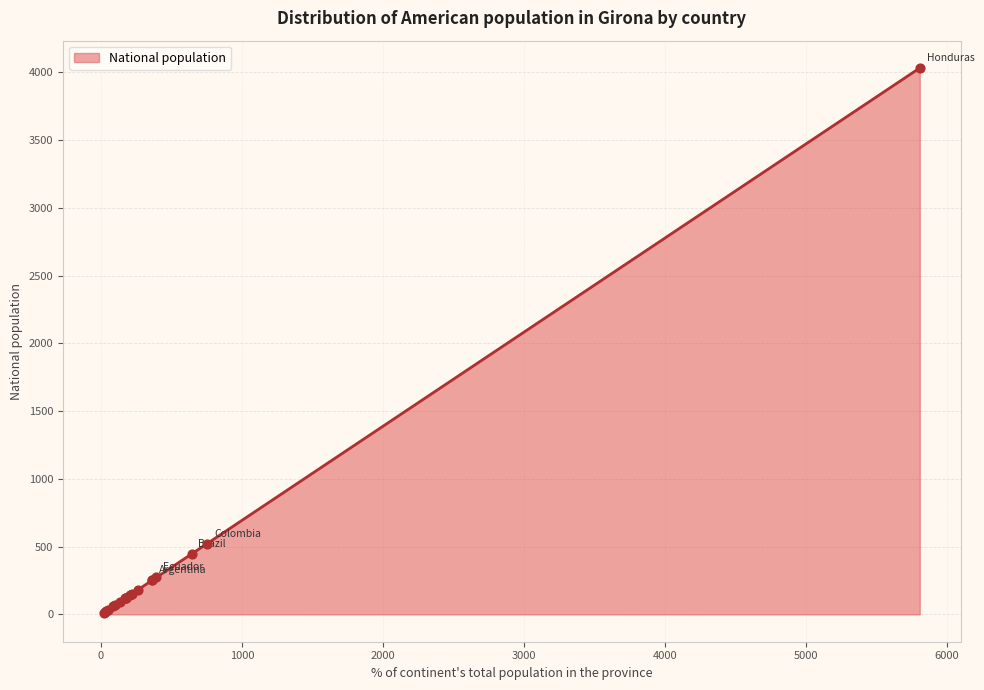

What is the change in value from Brazil to Nicaragua?

-422